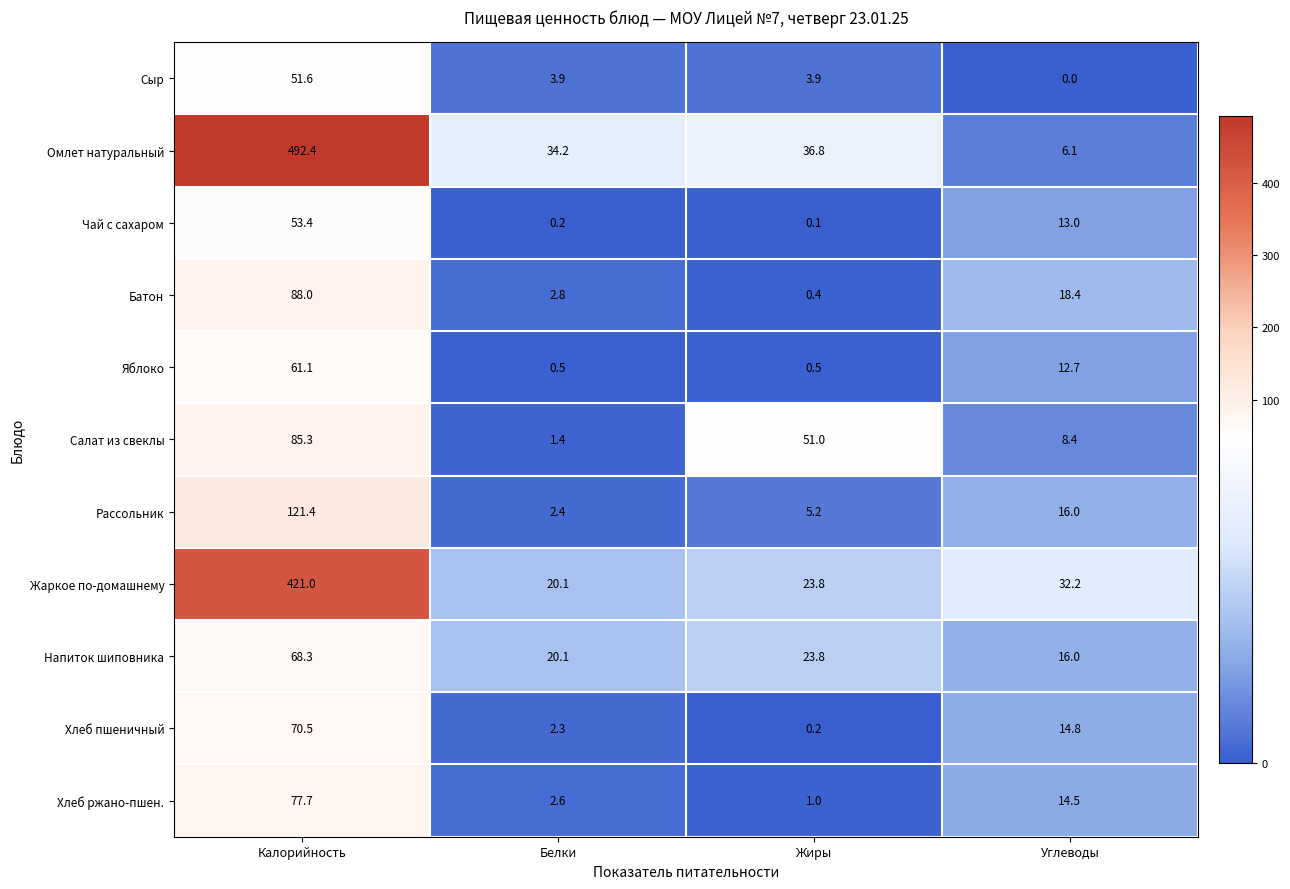

Between Калорийность and Жиры, which series saw the biggest shift?

Омлет натуральный